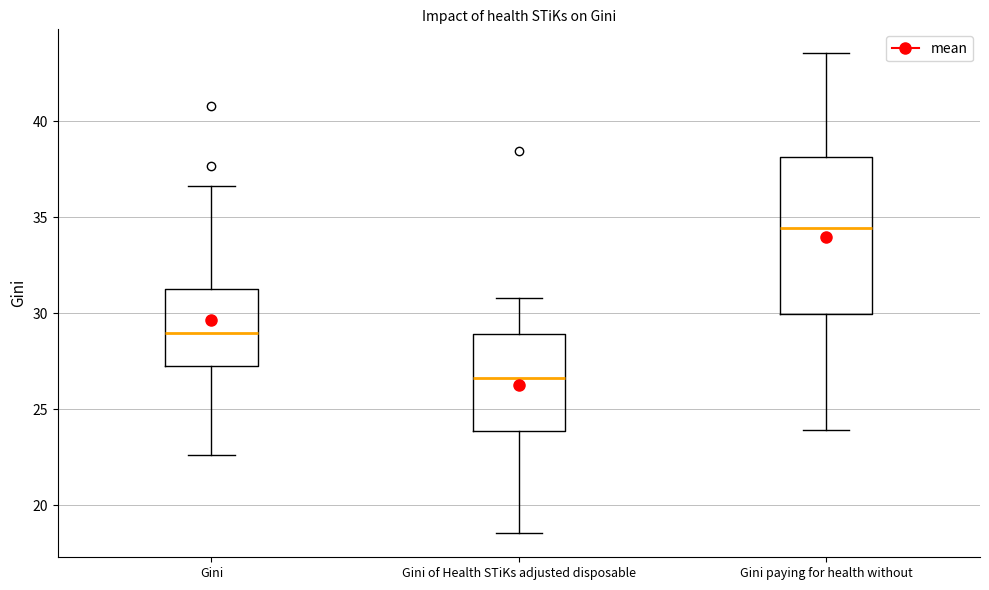

Which box's median line is the lowest?

Gini of Health STiKs adjusted disposable